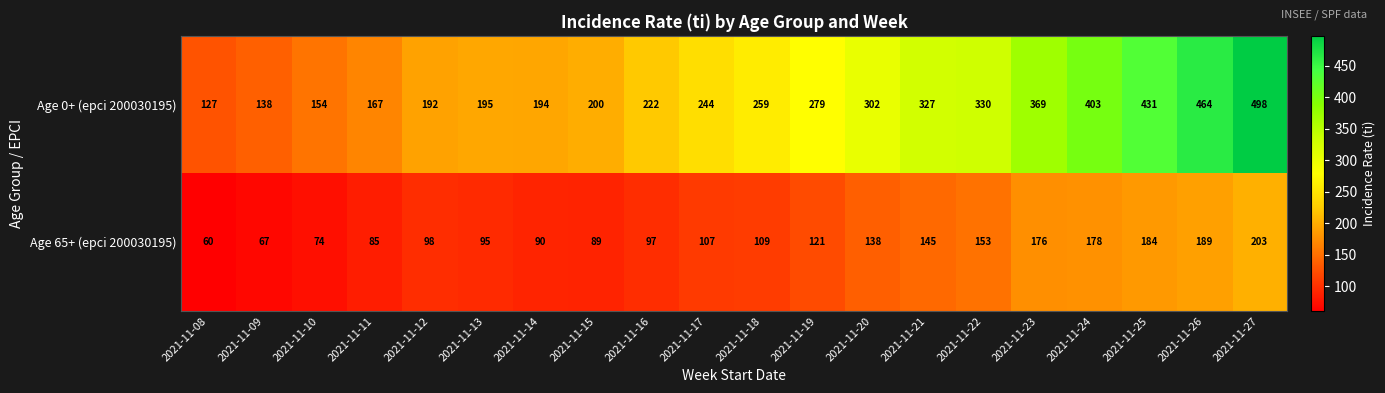

Which series has the largest total across all categories?

Age 0+ (epci 200030195)